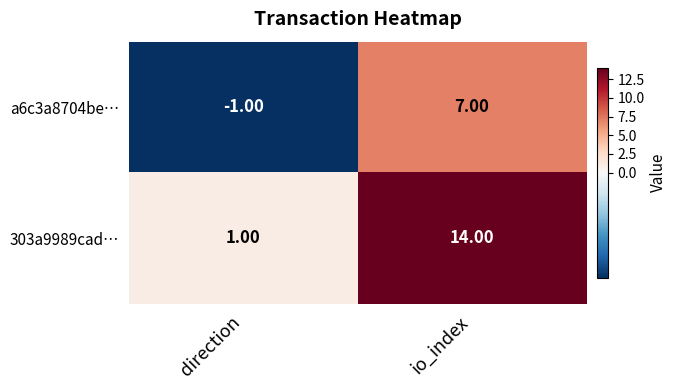

At which category does the chart reach its peak across all series?

io_index